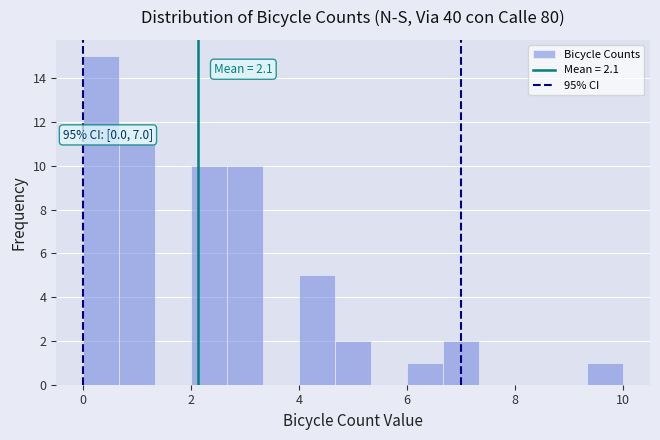

Read against the x-axis, roughly where is the centre of the tallest bar?

0.4